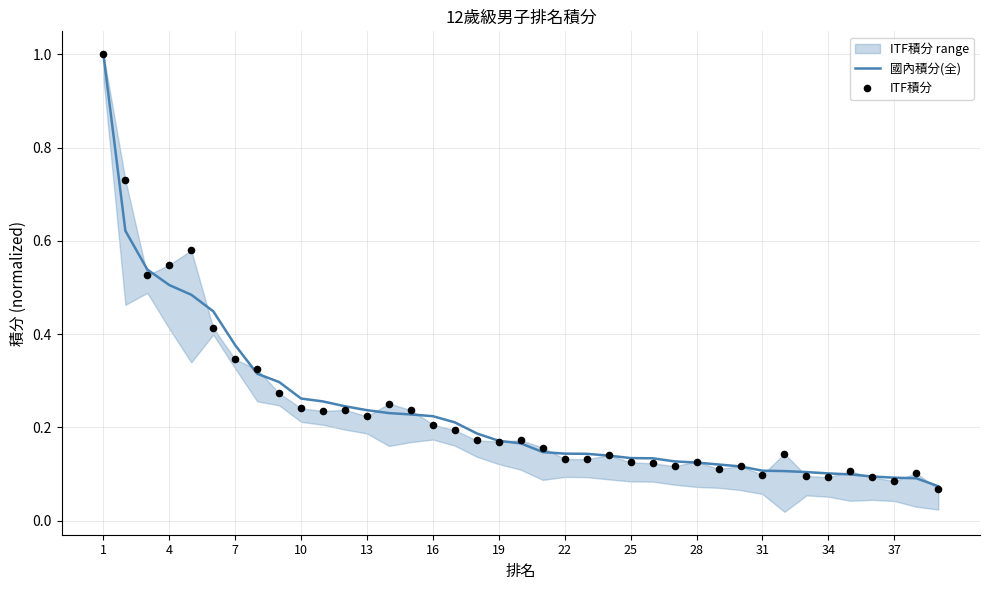

At how many categories does at least one series exceed 0?

39